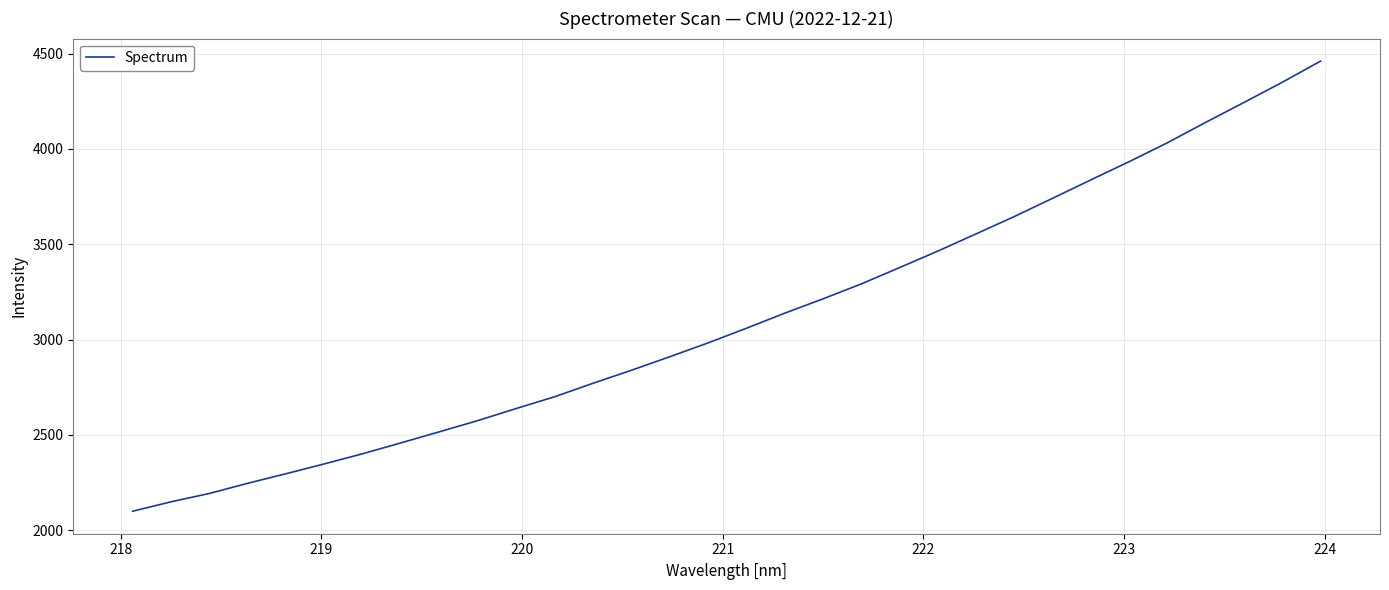

What is the difference between the maximum and minimum values?

2361.2